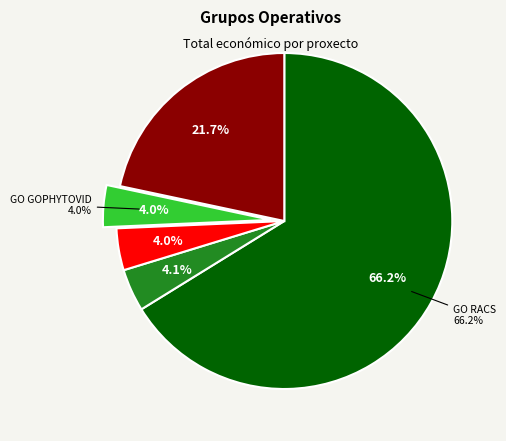

To the nearest percent, what is the difference between the GO UBAVIDA and GO ECODRY slice percentages?

18%